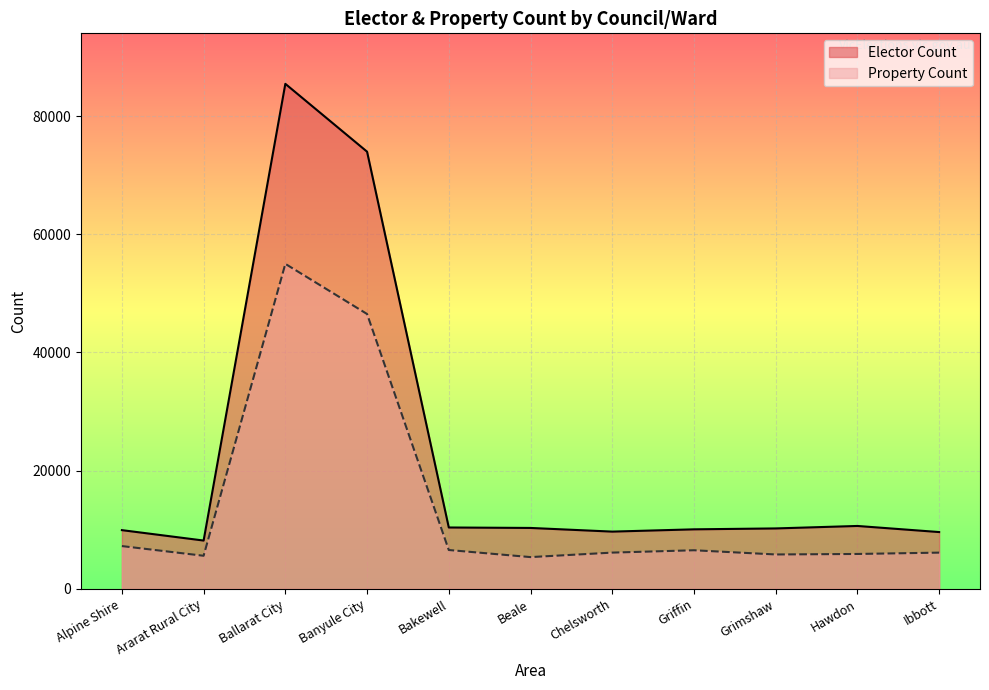

Where is the first local minimum for Property Count?

Ararat Rural City